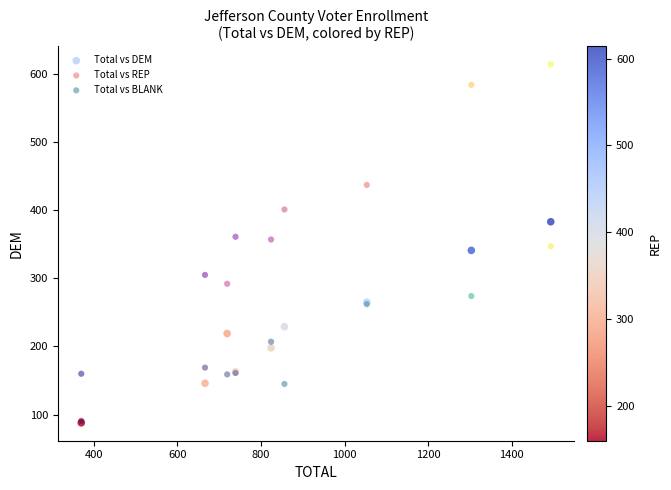

Which series contains the highest Y value?

Total vs REP